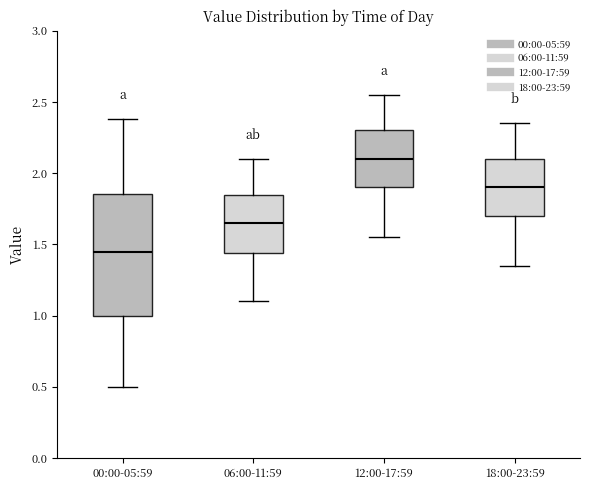

Which box's median line is the highest?

12:00-17:59